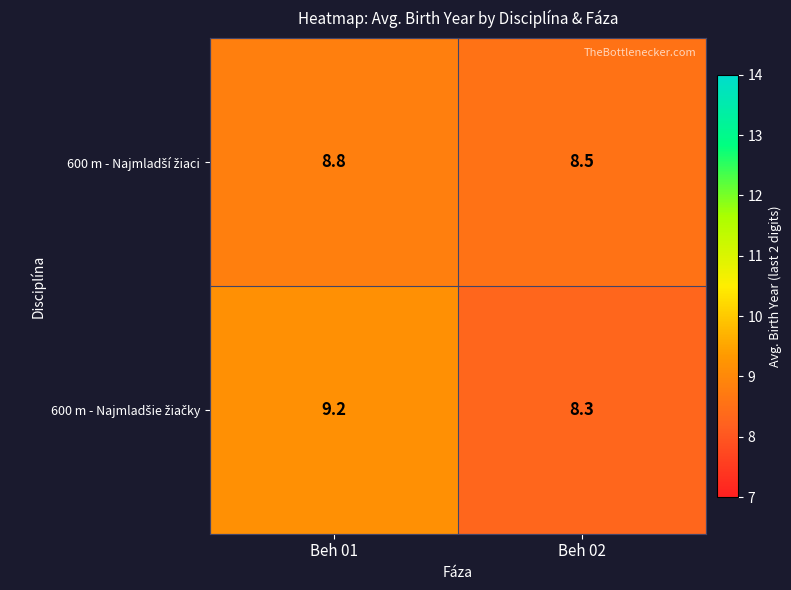

At which category is the sum across all series the highest?

Beh 01